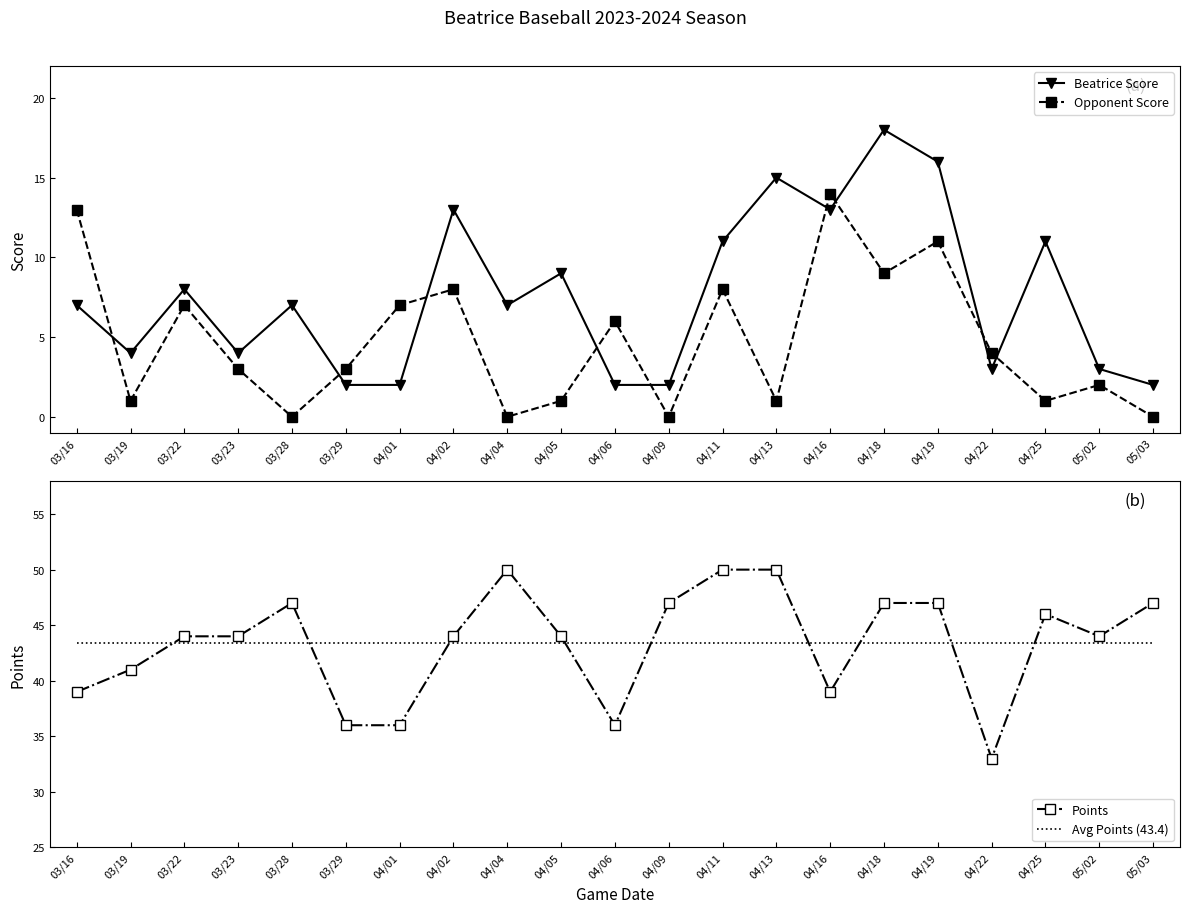

Reading right to left, what are all the values shown in this chart?

Beatrice Score: 2.0	3.0	11.0	3.0	16.0	18.0	13.0	15.0	11.0	2.0	2.0	9.0	7.0	13.0	2.0	2.0	7.0	4.0	8.0	4.0	7.0
Opponent Score: 0.0	2.0	1.0	4.0	11.0	9.0	14.0	1.0	8.0	0.0	6.0	1.0	0.0	8.0	7.0	3.0	0.0	3.0	7.0	1.0	13.0
Points: 47.0	44.0	46.0	33.0	47.0	47.0	39.0	50.0	50.0	47.0	36.0	44.0	50.0	44.0	36.0	36.0	47.0	44.0	44.0	41.0	39.0
Avg Points (43.4): 43.4	43.4	43.4	43.4	43.4	43.4	43.4	43.4	43.4	43.4	43.4	43.4	43.4	43.4	43.4	43.4	43.4	43.4	43.4	43.4	43.4